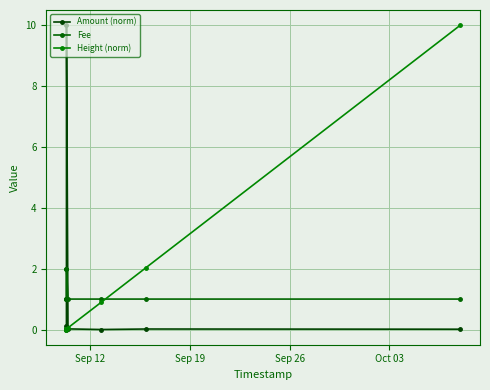

What is the difference between the maximum and minimum values in the Fee series?

1.0